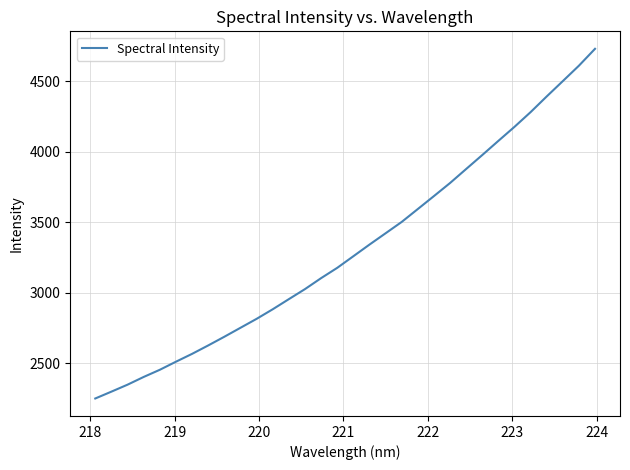

Count the number of data series in this chart.

1